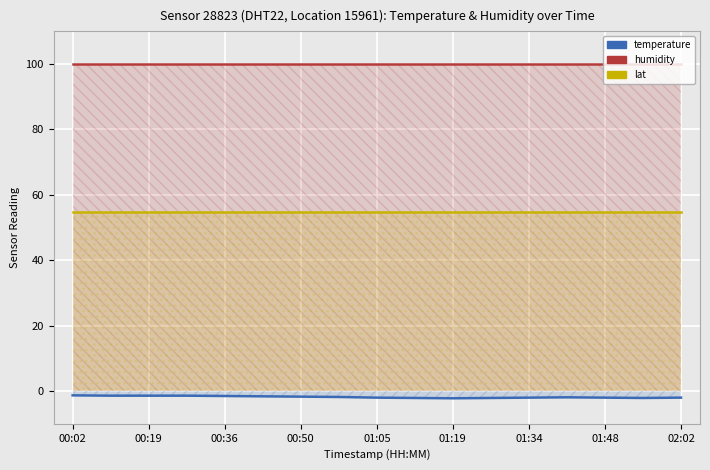

What is the difference between the maximum and second lowest values in the temperature series?

0.8